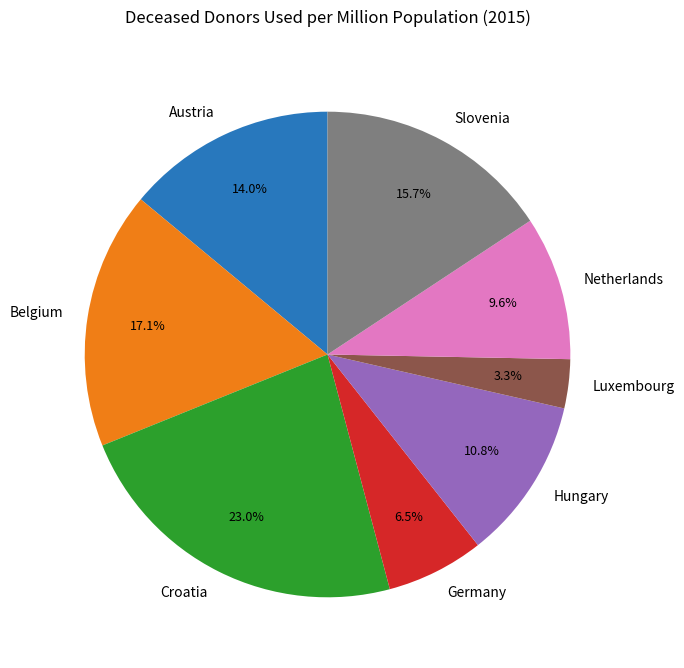

The Austria slice represents 27% of the pie. True or false?

False